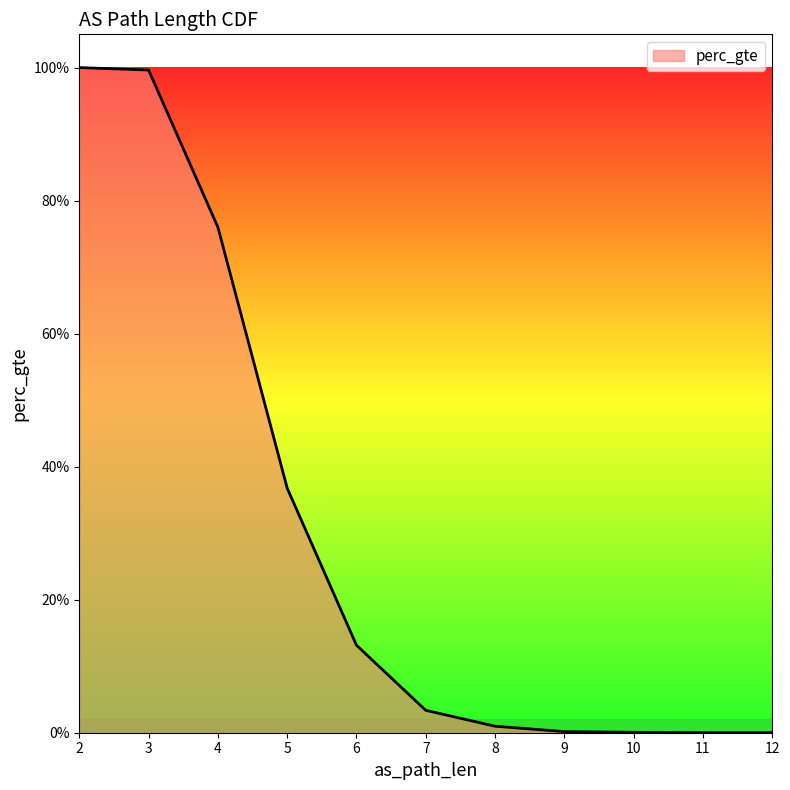

True or false: the data shows 0.0 at 12.

True